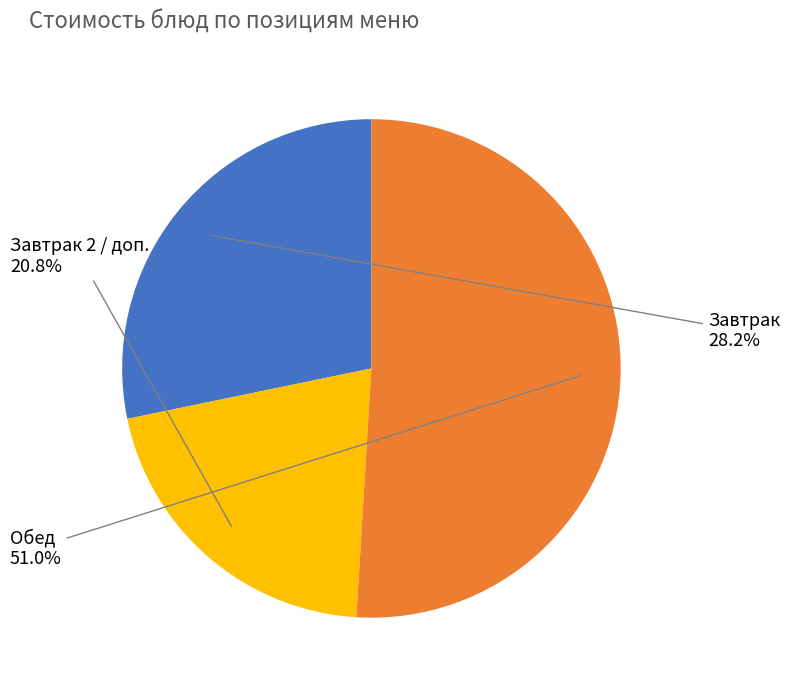

How many segments does this pie chart have?

3